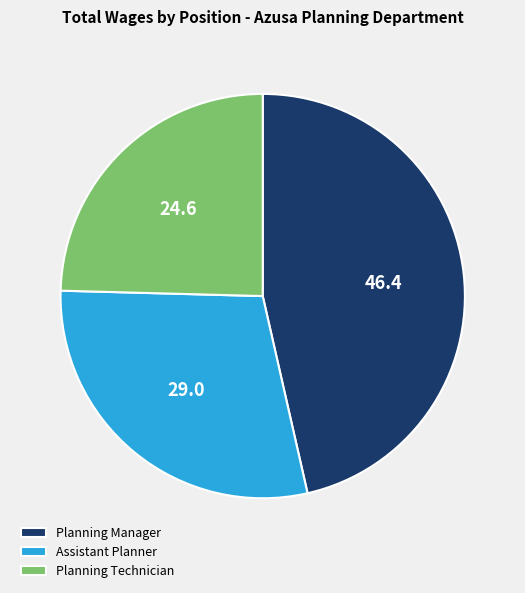

Is there any slice that represents more than half of the pie?

No